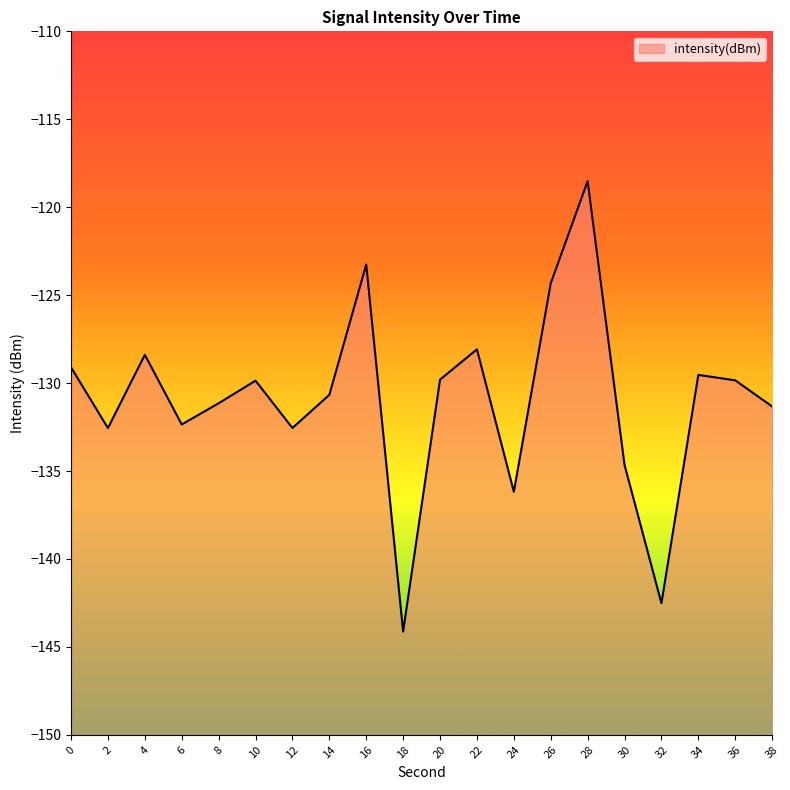

How many data points does each series have?

20